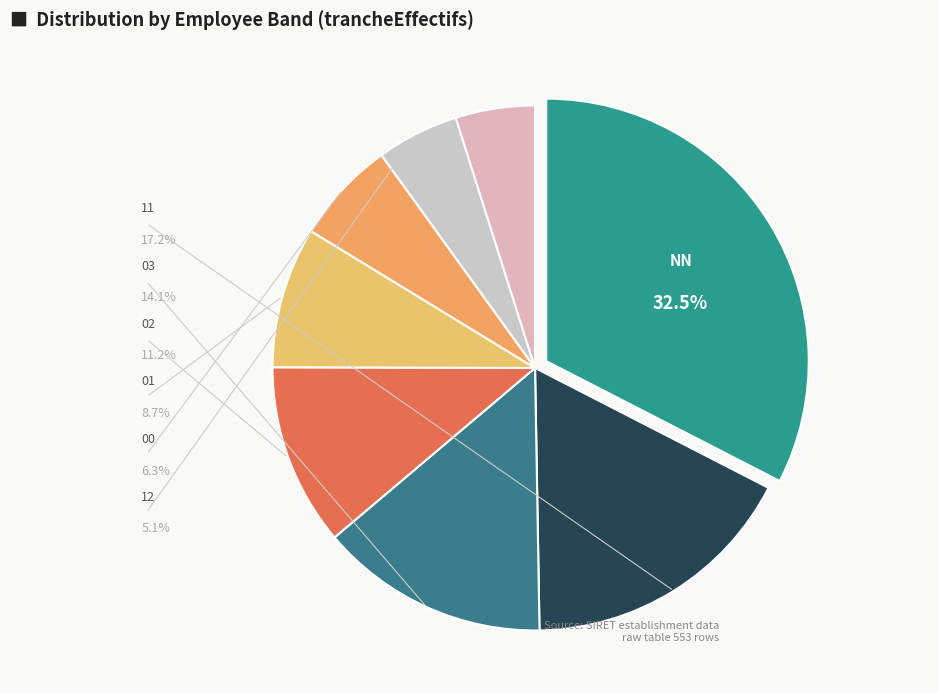

Does NN represent more than half of the total?

No